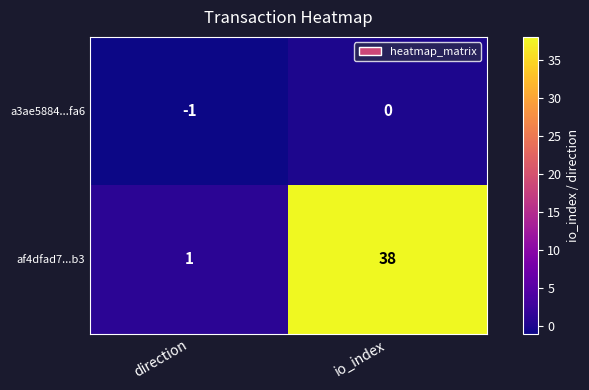

Reading left to right, list all the values displayed in this chart.

a3ae5884...fa6: direction=-1	io_index=0
af4dfad7...b3: direction=1	io_index=38